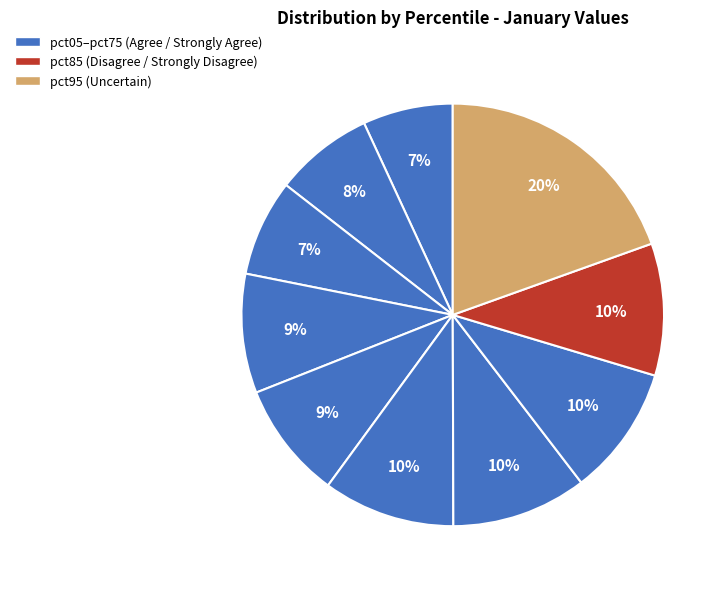

How many slices are in this pie chart?

10